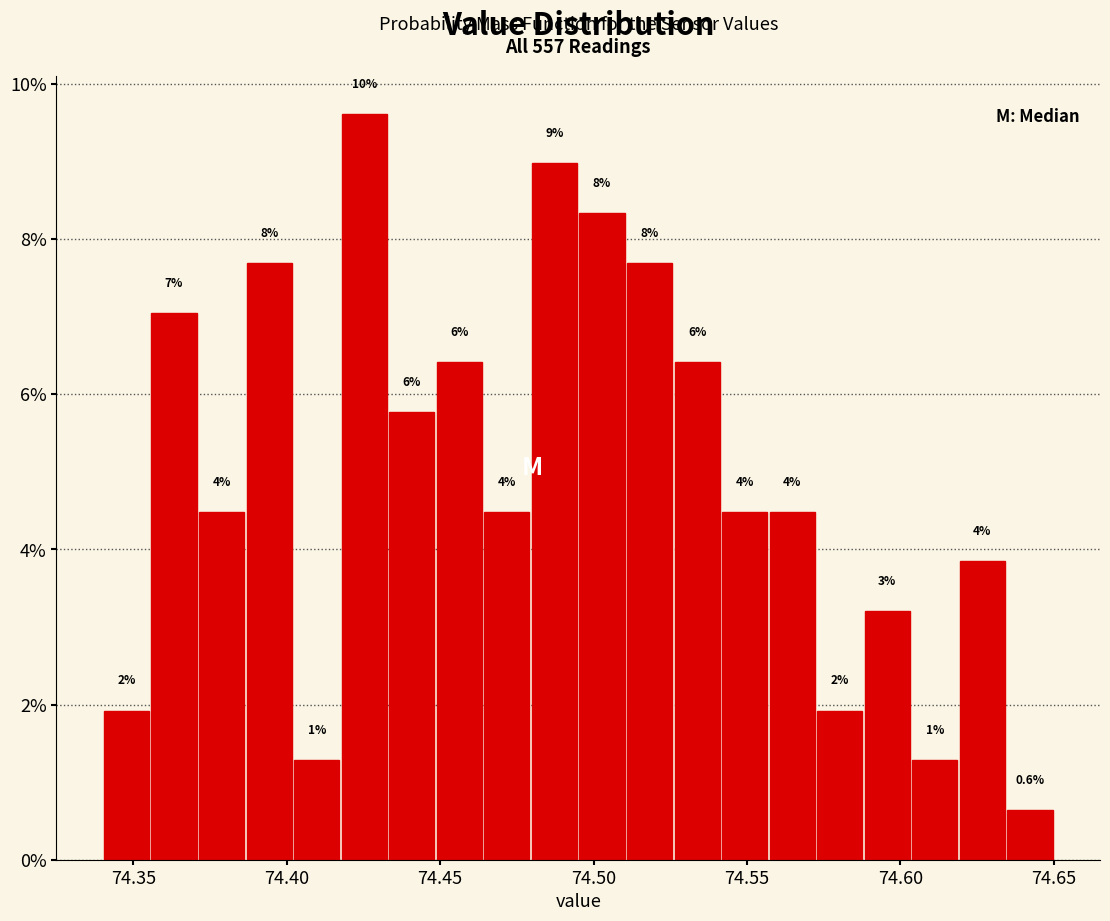

Read against the x-axis, roughly where is the centre of the tallest bar?

74.425